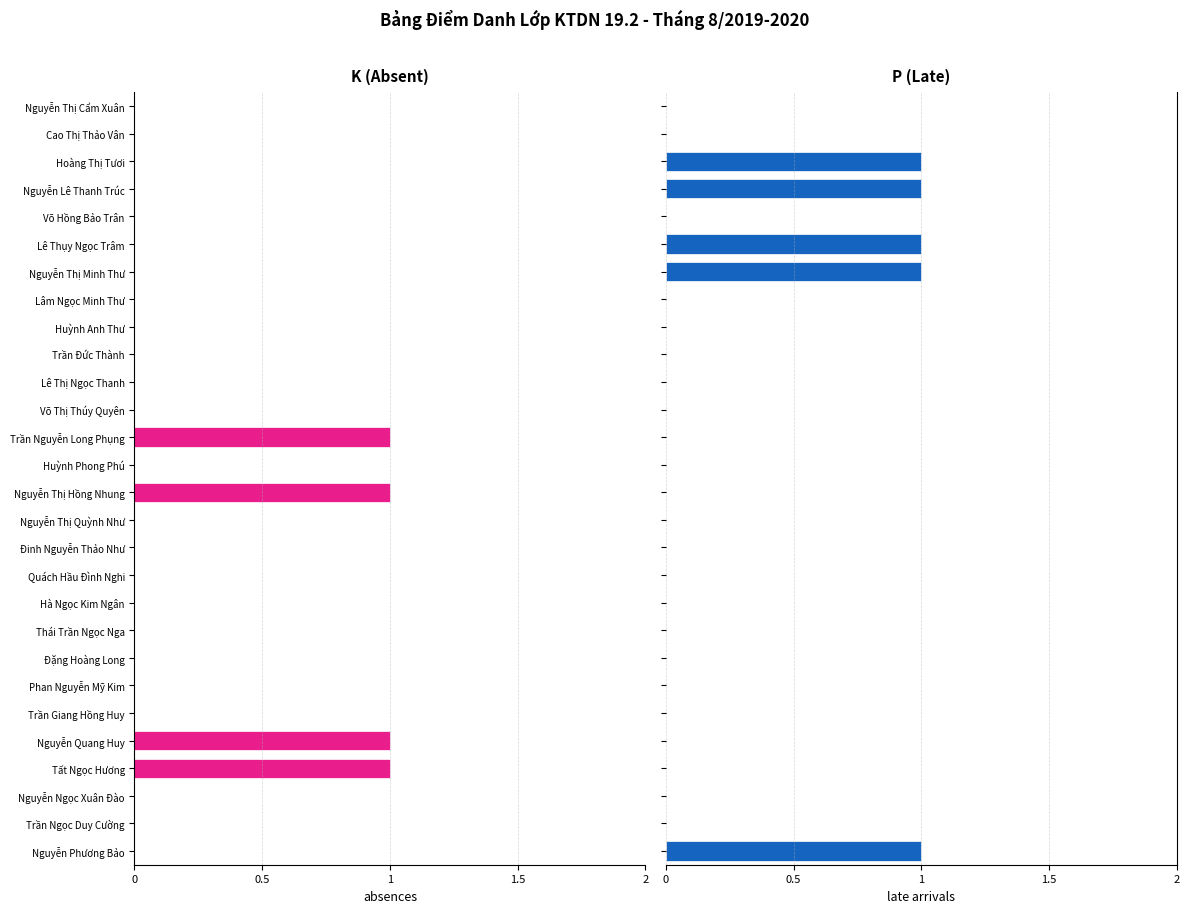

True or false: P (Late) has a value of 0 at Lâm Ngọc Minh Thư.

True